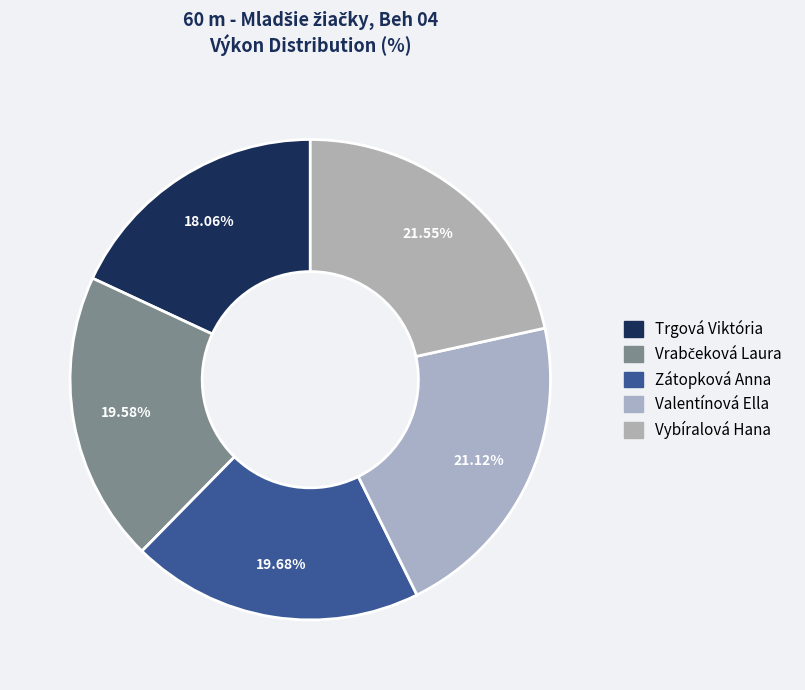

Which has a higher value, Trgová Viktória or Valentínová Ella?

Valentínová Ella